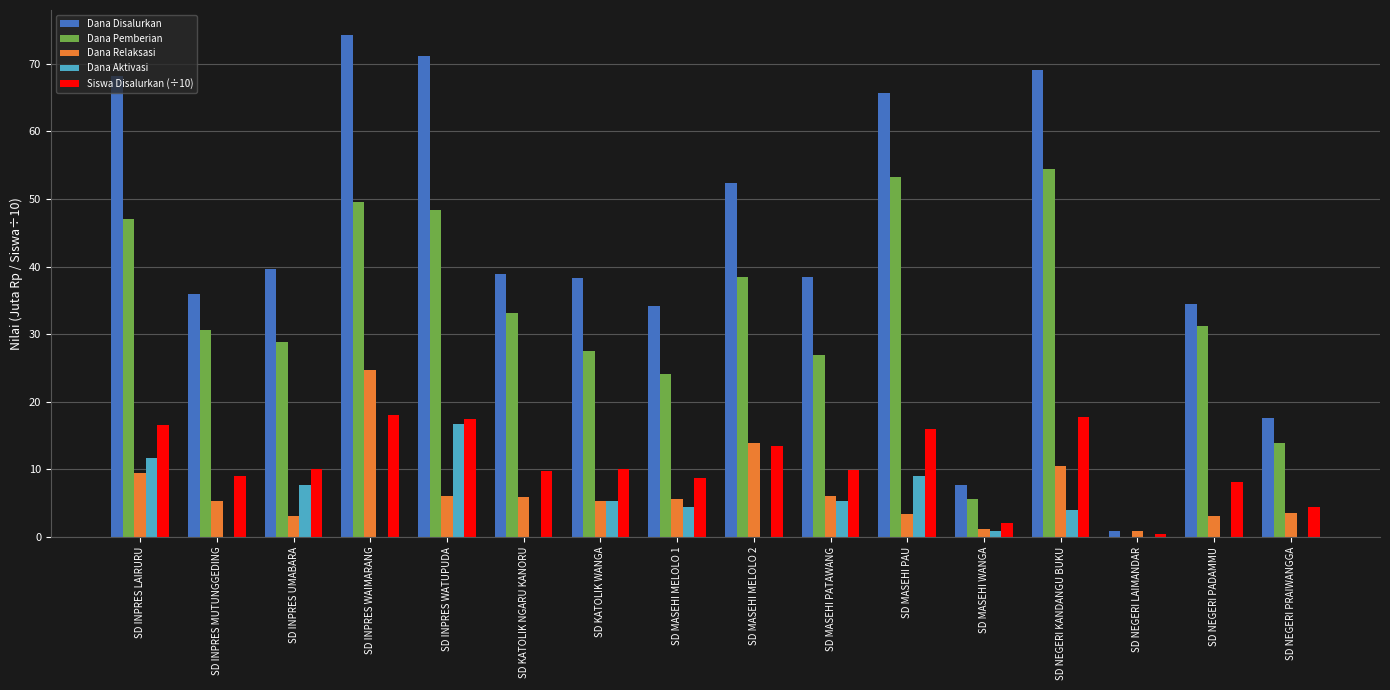

How many categories are shown in the chart?

16